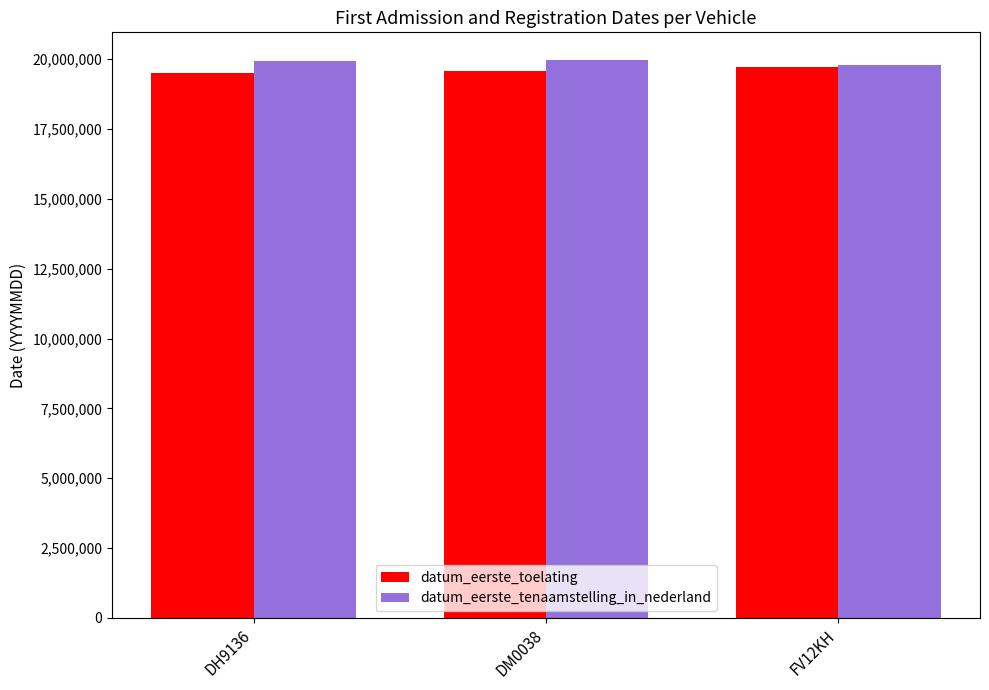

At which label is datum_eerste_toelating closest to 19615672?

DM0038